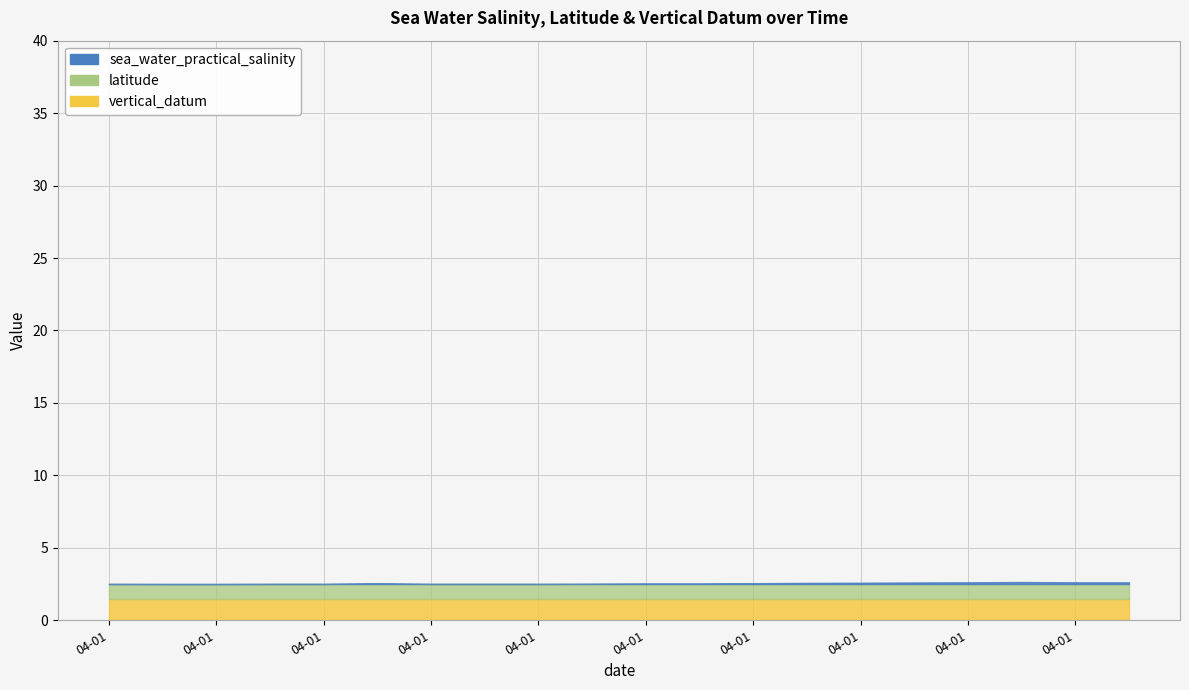

Rank the series by their average value, from lowest to highest.

vertical_datum, latitude, sea_water_practical_salinity